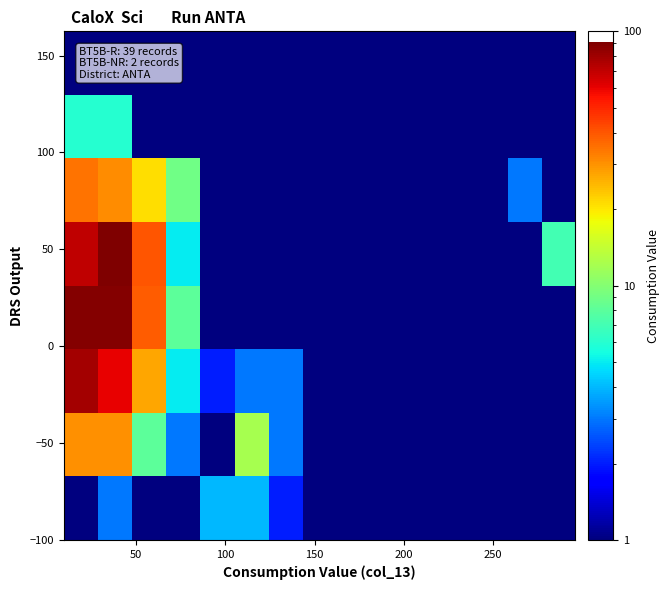

What is the greatest value displayed?

91